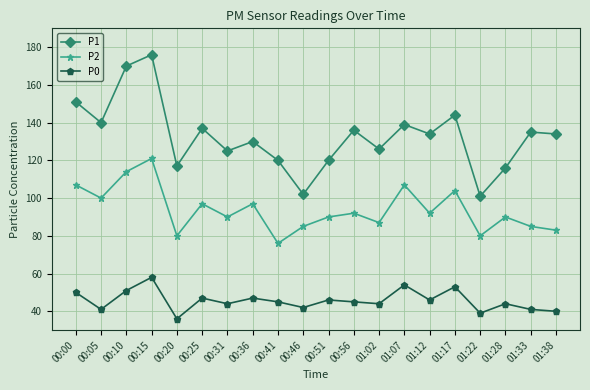

What is the value of the P1 point at the 16th from the left?

144